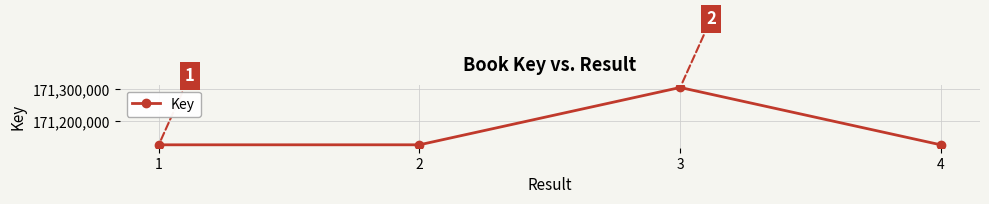

At which category does the data reach its first local peak?

3